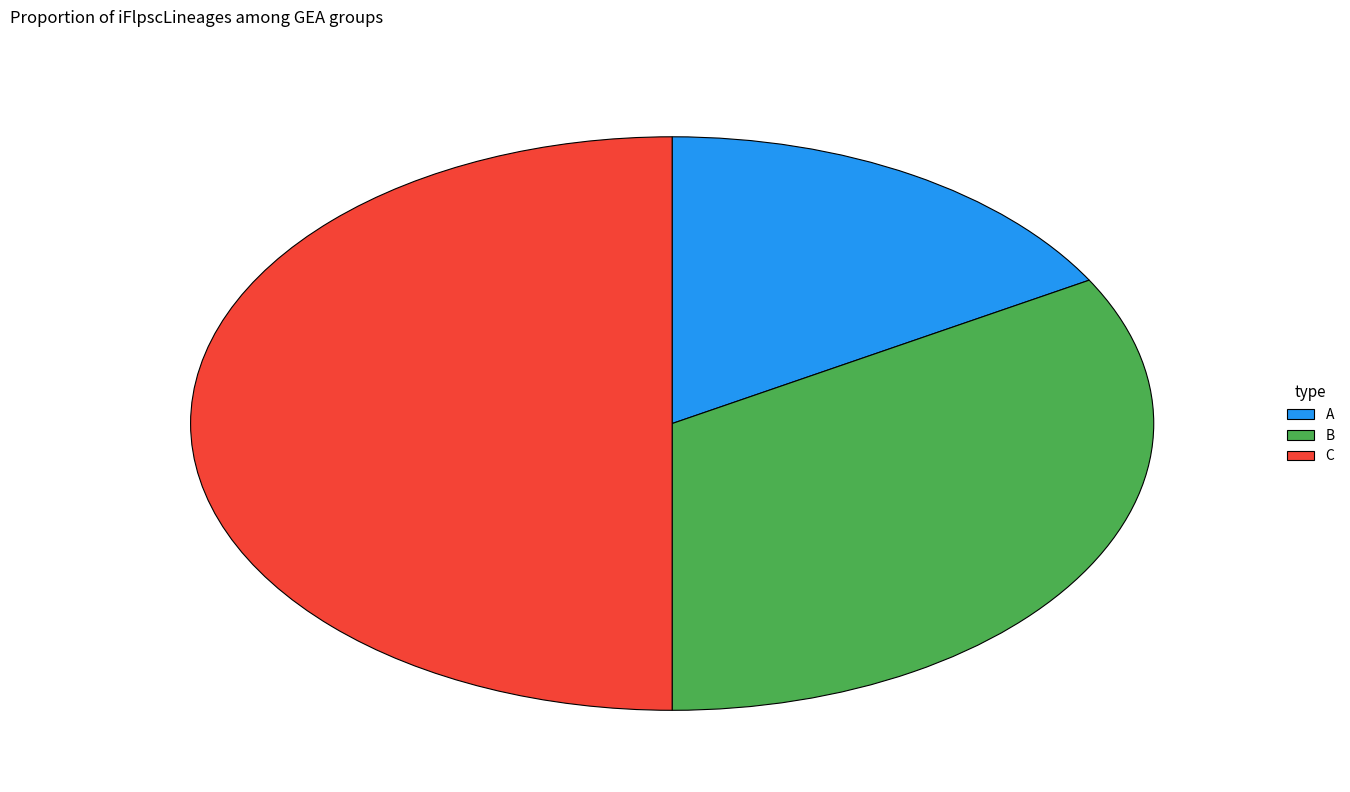

The B slice represents 21% of the pie. True or false?

False